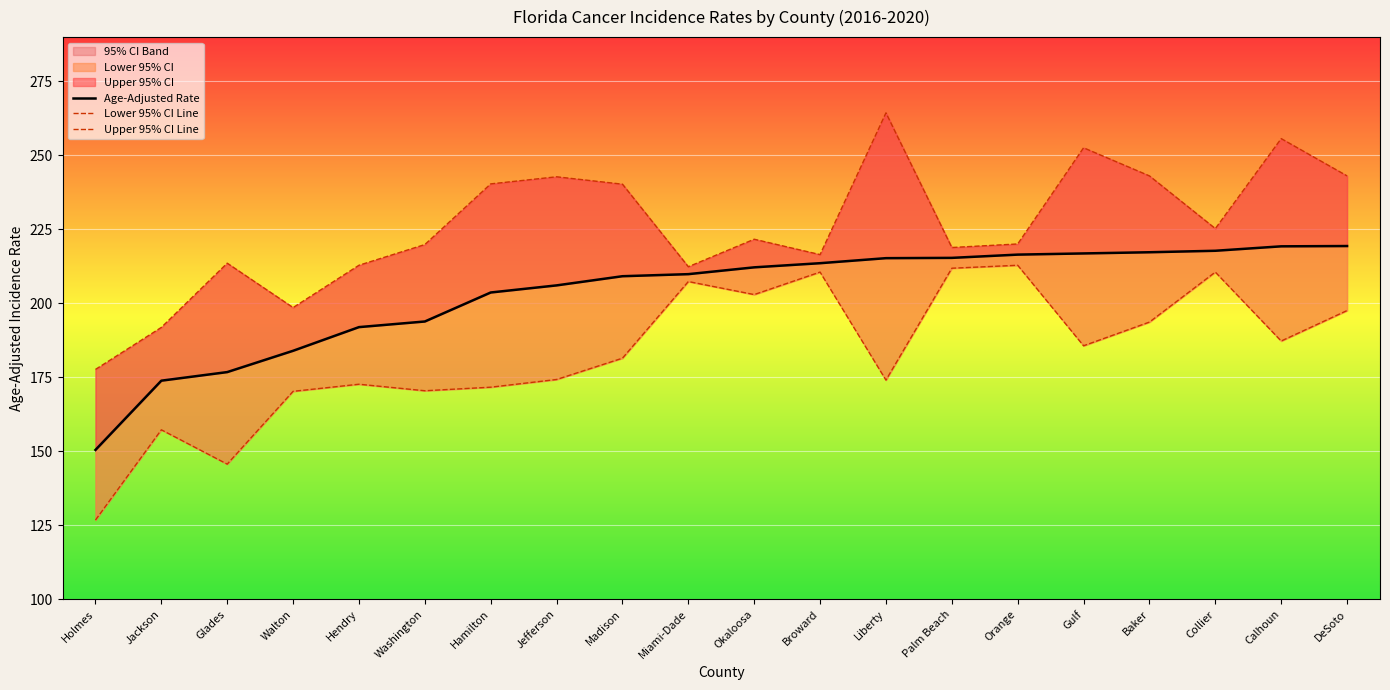

What is the sum of all Lower 95% CI values?

3665.6